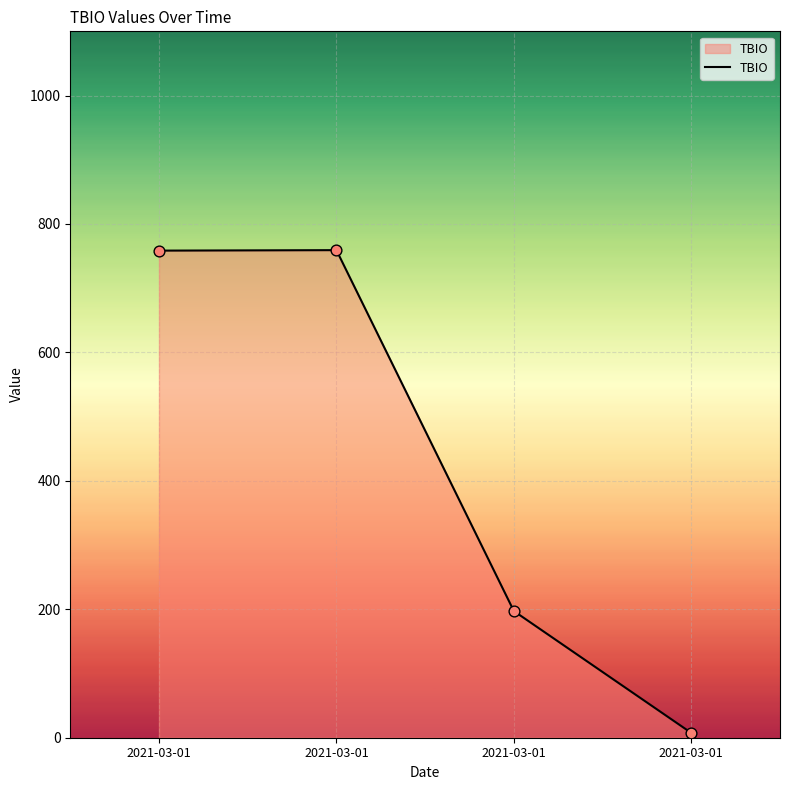

How many values are below 758?

2